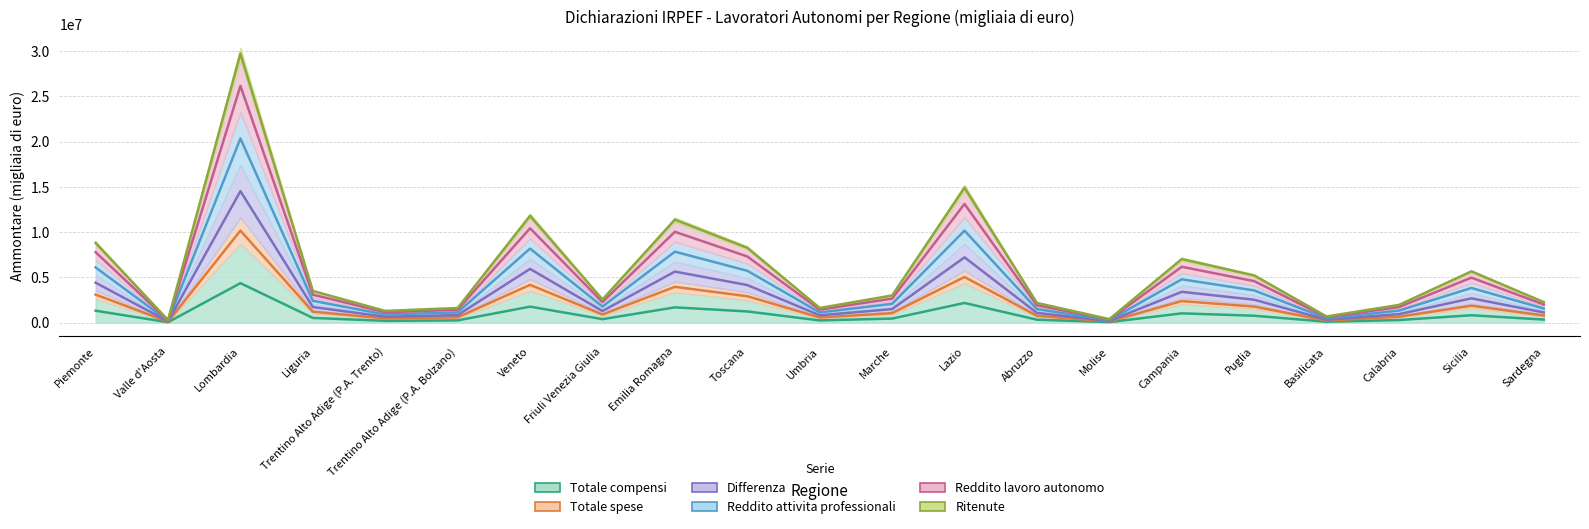

Count the number of data series in this chart.

6